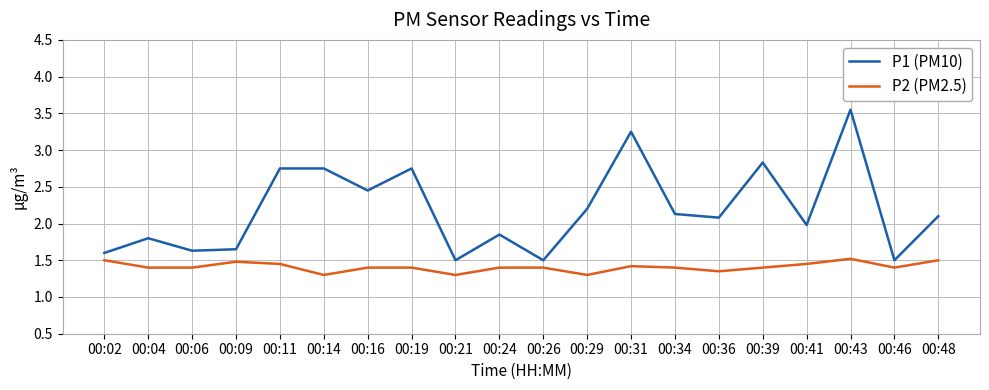

What is the minimum value for P1 (PM10)?

1.5